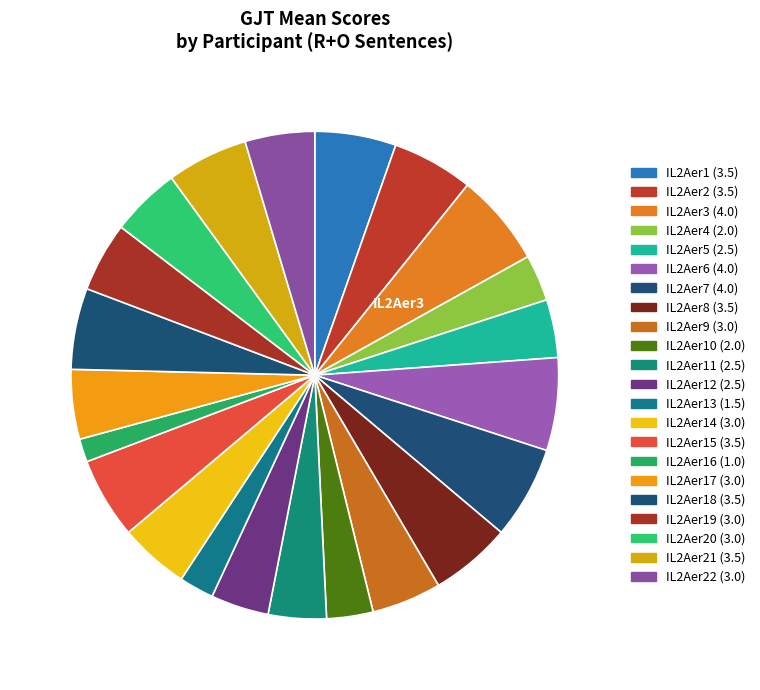

Count the number of slices in the pie.

22